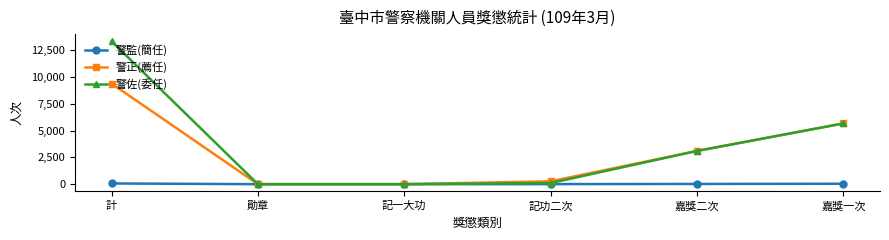

How many values in the 警佐(委任) series are below 3104?

3